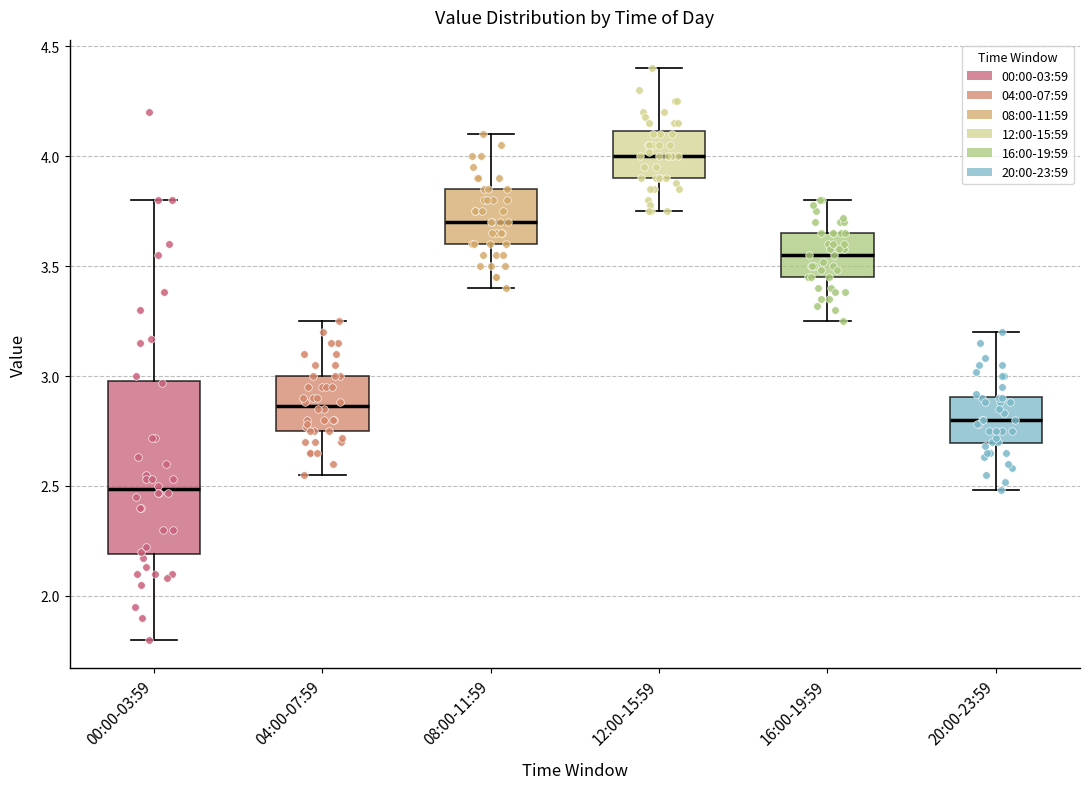

Reading left to right, transcribe this box plot: for each box, give where its median line is, the range the box spans, and where its two whiskers end, as read against the y-axis. The values are not printed on the chart, so give them approximately, as read against the axis.

00:00-03:59: median 2.50, box 2.20 to 3.00, whiskers 1.80 to 3.80
04:00-07:59: median 2.85, box 2.75 to 3.00, whiskers 2.55 to 3.25
08:00-11:59: median 3.70, box 3.60 to 3.85, whiskers 3.40 to 4.10
12:00-15:59: median 4.00, box 3.90 to 4.10, whiskers 3.75 to 4.40
16:00-19:59: median 3.55, box 3.45 to 3.65, whiskers 3.25 to 3.80
20:00-23:59: median 2.80, box 2.70 to 2.90, whiskers 2.50 to 3.20